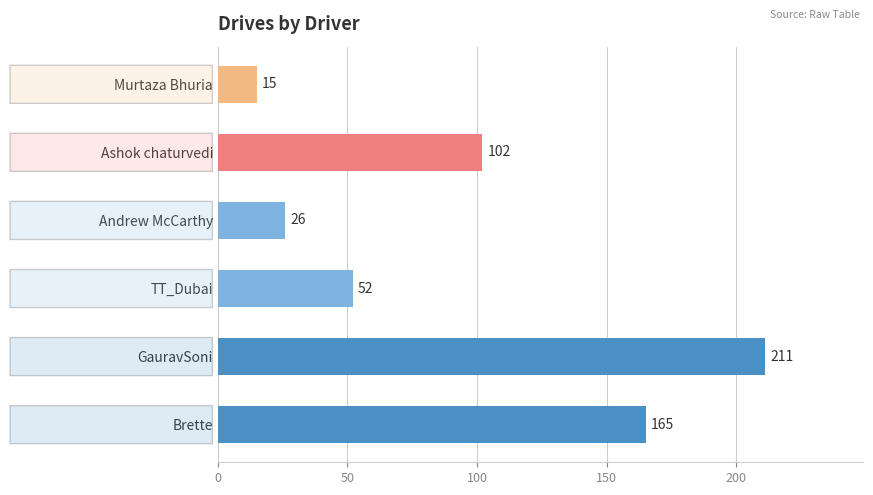

True or false: the data shows 102 at Ashok chaturvedi.

True